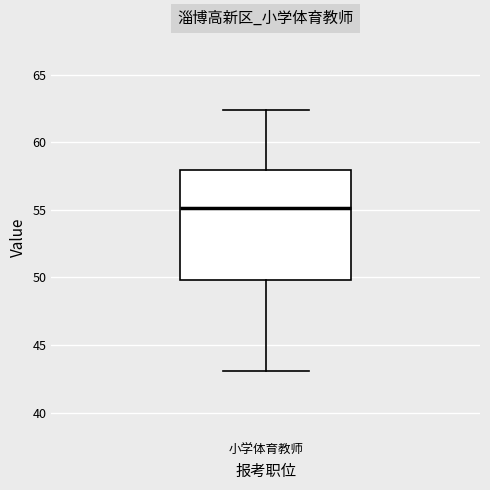

Read this box plot against the y-axis: the position of the median line, the range covered by the box, and the ends of both whiskers. The values are not printed on the chart, so give them approximately, as read against the axis.

median 55.0, box 50.0 to 58.0, whiskers 43.0 to 62.5